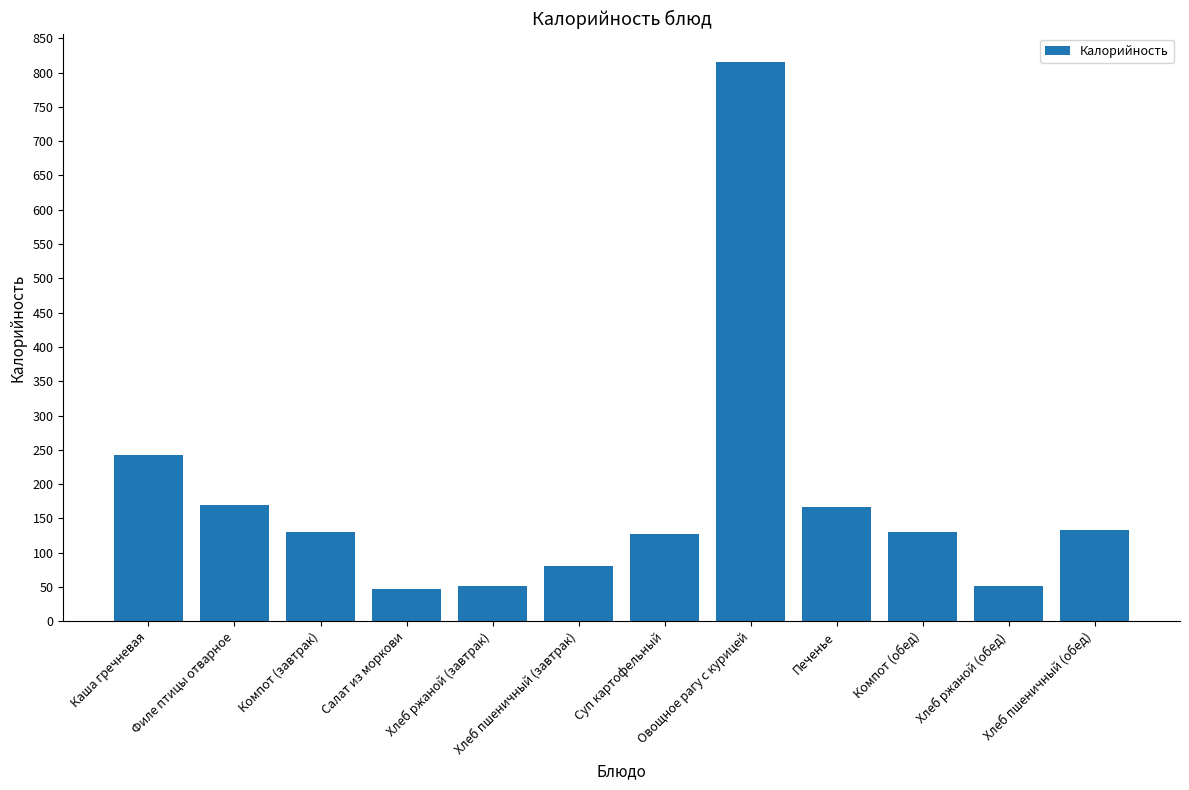

Where is the data nearest to the value 431?

Каша гречневая